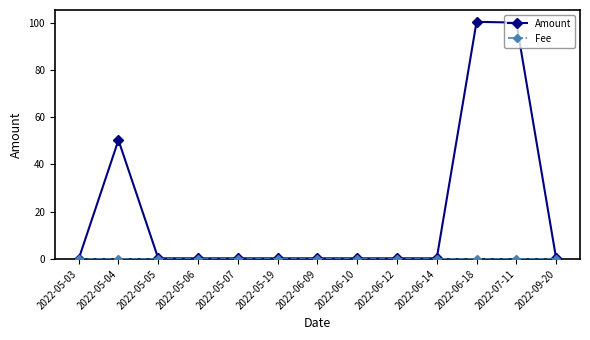

Which series has the largest range (max minus min)?

Amount